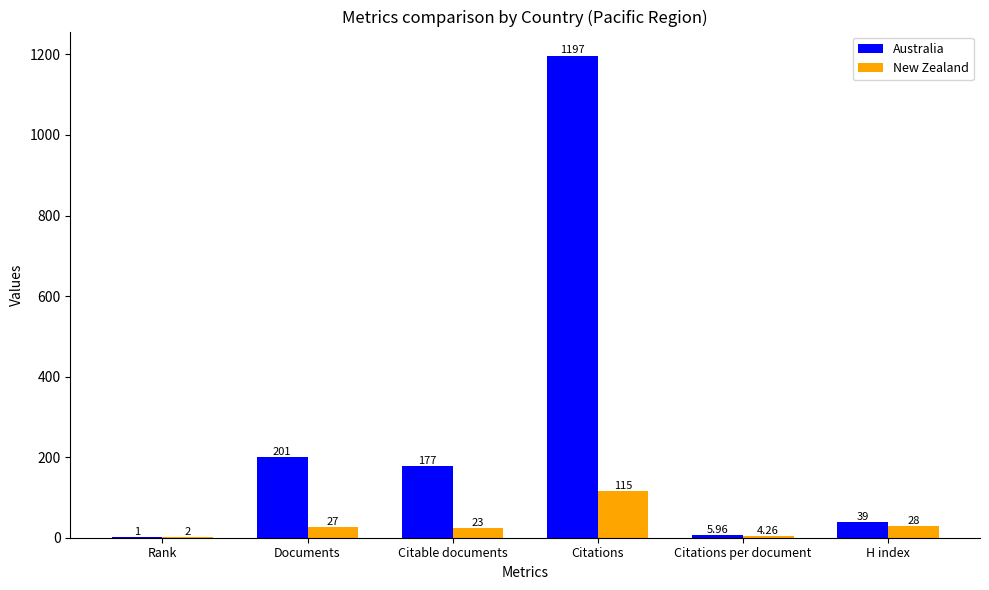

What is the sum of the New Zealand values at Citable documents and Documents?

50.0